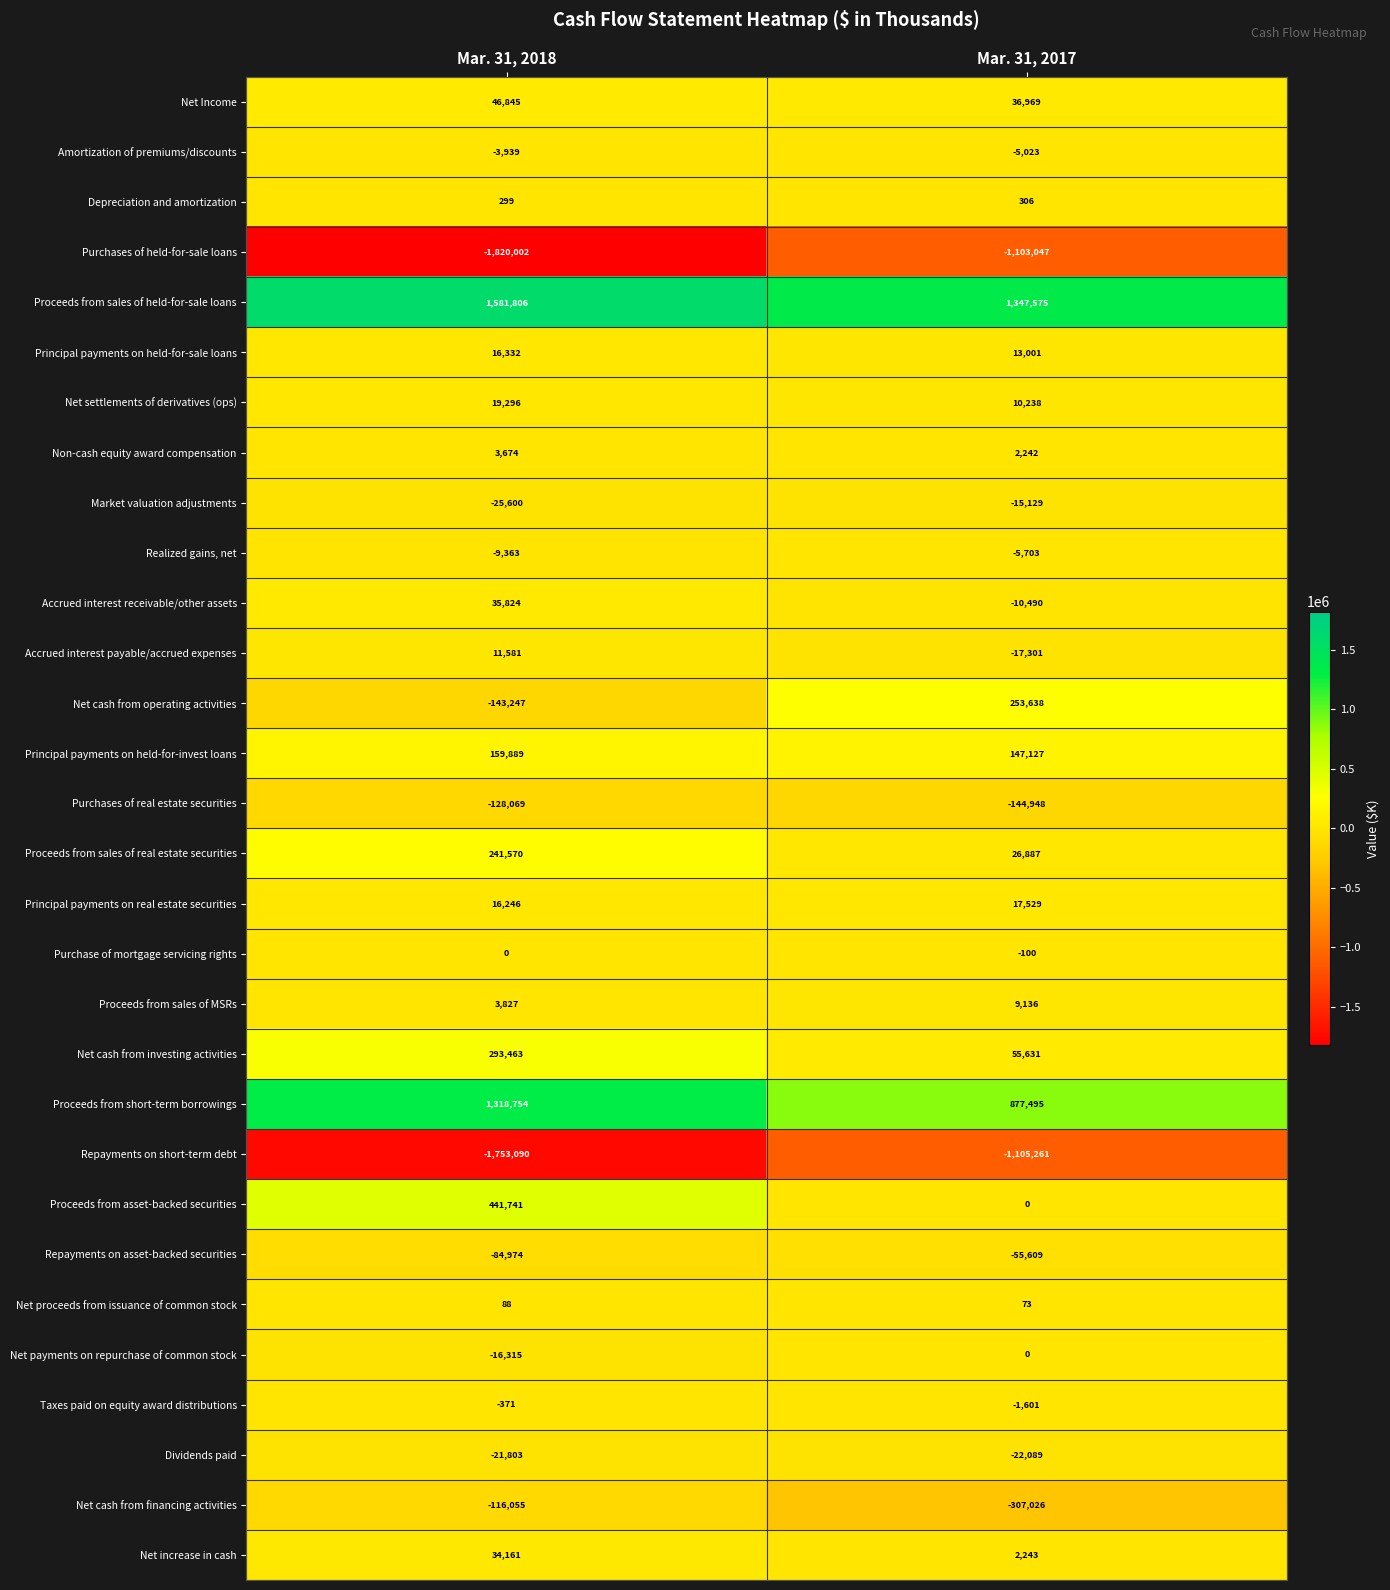

What is the approximate value of Repayments on asset-backed securities at Mar. 31, 2017?

-55609